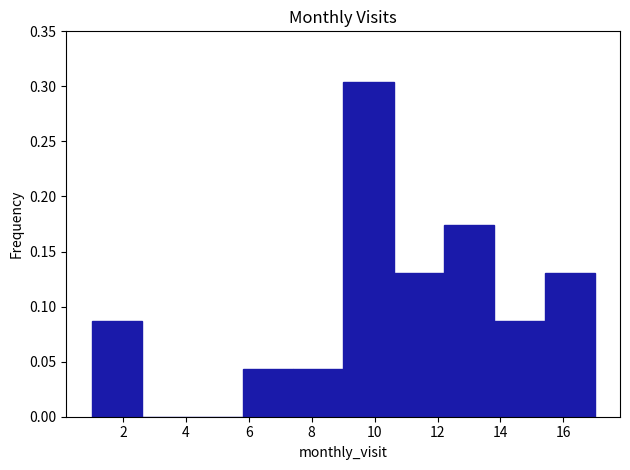

Reading left to right, list every bar in this chart as the range it spans on the x-axis followed by its height. The values are not printed on the chart, so give them approximately, as read against the axis.

1.0 to 2.6: 0.085
2.6 to 4.2: 0
4.2 to 5.8: 0
5.8 to 7.4: 0.045
7.4 to 9.0: 0.045
9.0 to 10.6: 0.305
10.6 to 12.2: 0.130
12.2 to 13.8: 0.175
13.8 to 15.4: 0.085
15.4 to 17.0: 0.130